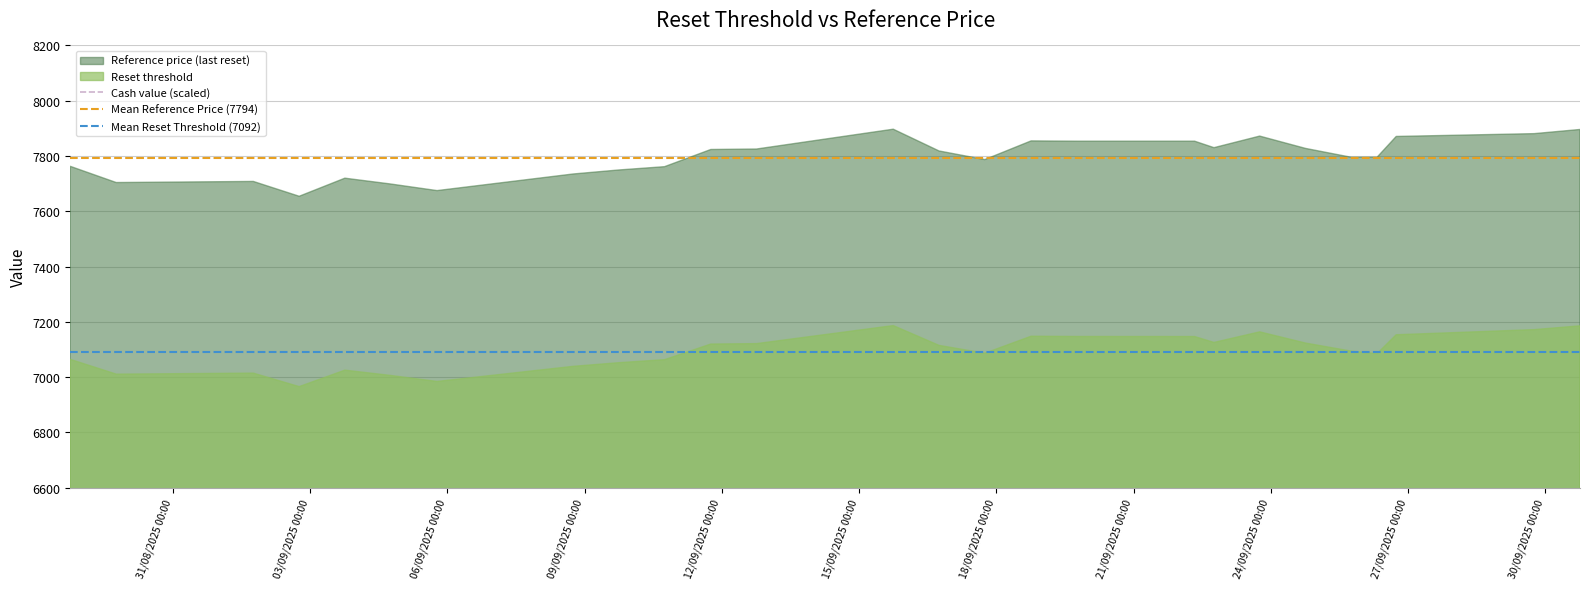

At how many categories does at least one series exceed 2047?

26